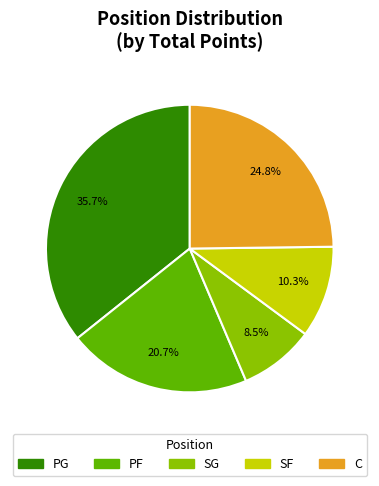

What percentage is the C slice, to the nearest percent?

25%